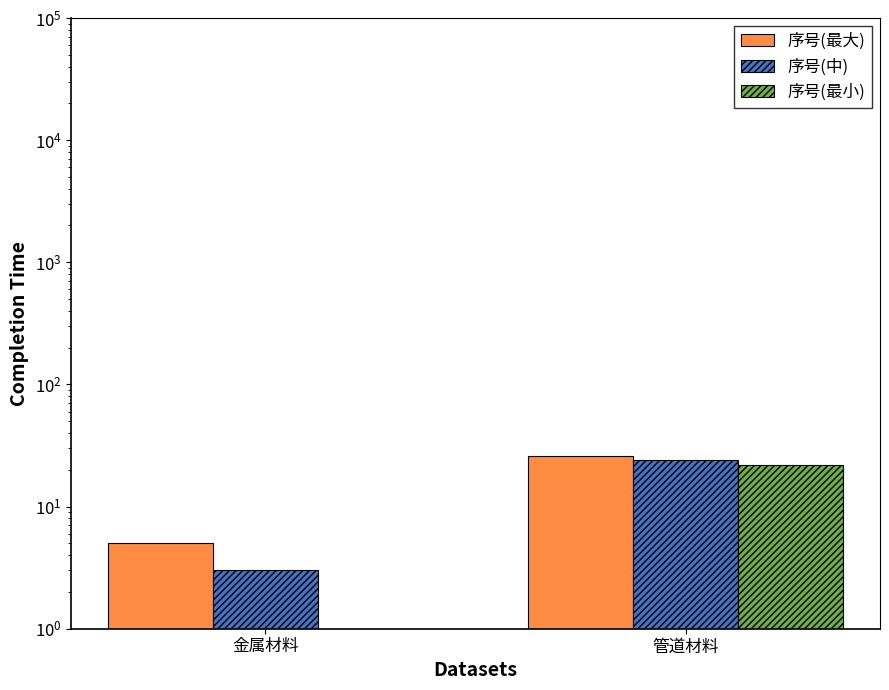

What is the maximum value shown in the chart?

26